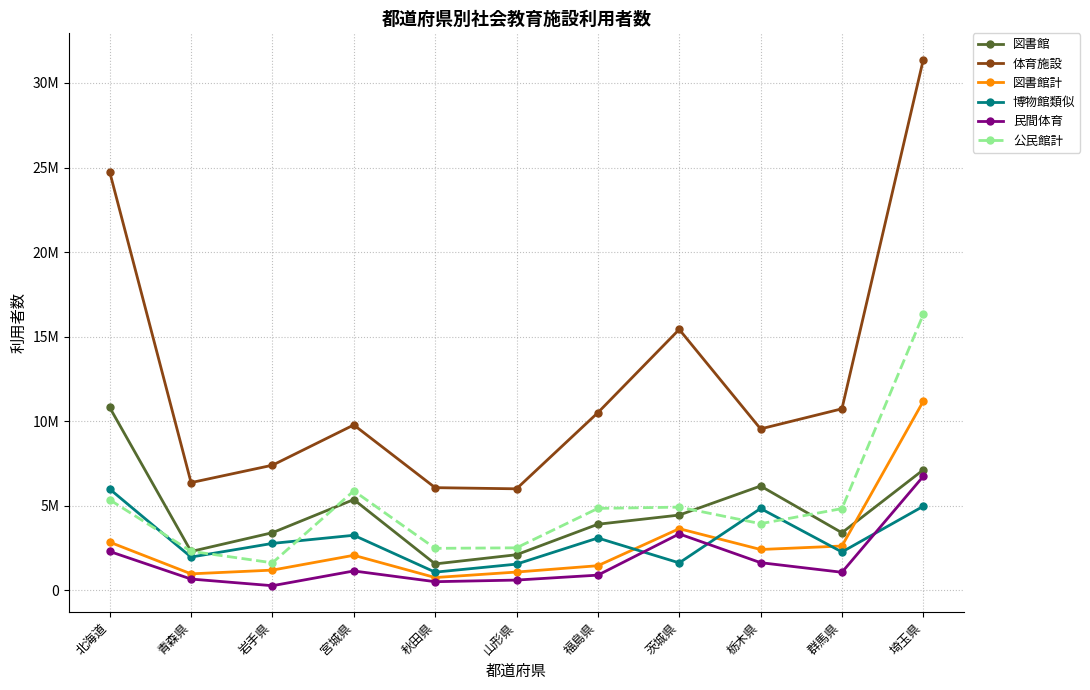

Reading right to left, extract all data points from this chart.

図書館: 埼玉県=7126679	群馬県=3409160	栃木県=6171365	茨城県=4453933	福島県=3910754	山形県=2108864	秋田県=1565461	宮城県=5369484	岩手県=3411969	青森県=2301079	北海道=10814181
体育施設: 埼玉県=31376701	群馬県=10736332	栃木県=9547505	茨城県=15427865	福島県=10506043	山形県=6005494	秋田県=6073731	宮城県=9781316	岩手県=7400753	青森県=6372684	北海道=24736655
図書館計: 埼玉県=11183564	群馬県=2624140	栃木県=2418120	茨城県=3649013	福島県=1460023	山形県=1085077	秋田県=760144	宮城県=2075844	岩手県=1199975	青森県=978462	北海道=2852893
博物館類似: 埼玉県=4974933	群馬県=2270769	栃木県=4842051	茨城県=1626968	福島県=3097248	山形県=1553445	秋田県=1078344	宮城県=3259156	岩手県=2778663	青森県=1971389	北海道=5990112
民間体育: 埼玉県=6745159	群馬県=1071459	栃木県=1639694	茨城県=3339291	福島県=902348	山形県=610751	秋田県=514441	宮城県=1149307	岩手県=277454	青森県=671184	北海道=2301187
公民館計: 埼玉県=16314546	群馬県=4836813	栃木県=3943529	茨城県=4923386	福島県=4847662	山形県=2516869	秋田県=2486780	宮城県=5882984	岩手県=1631300	青森県=2312556	北海道=5356528